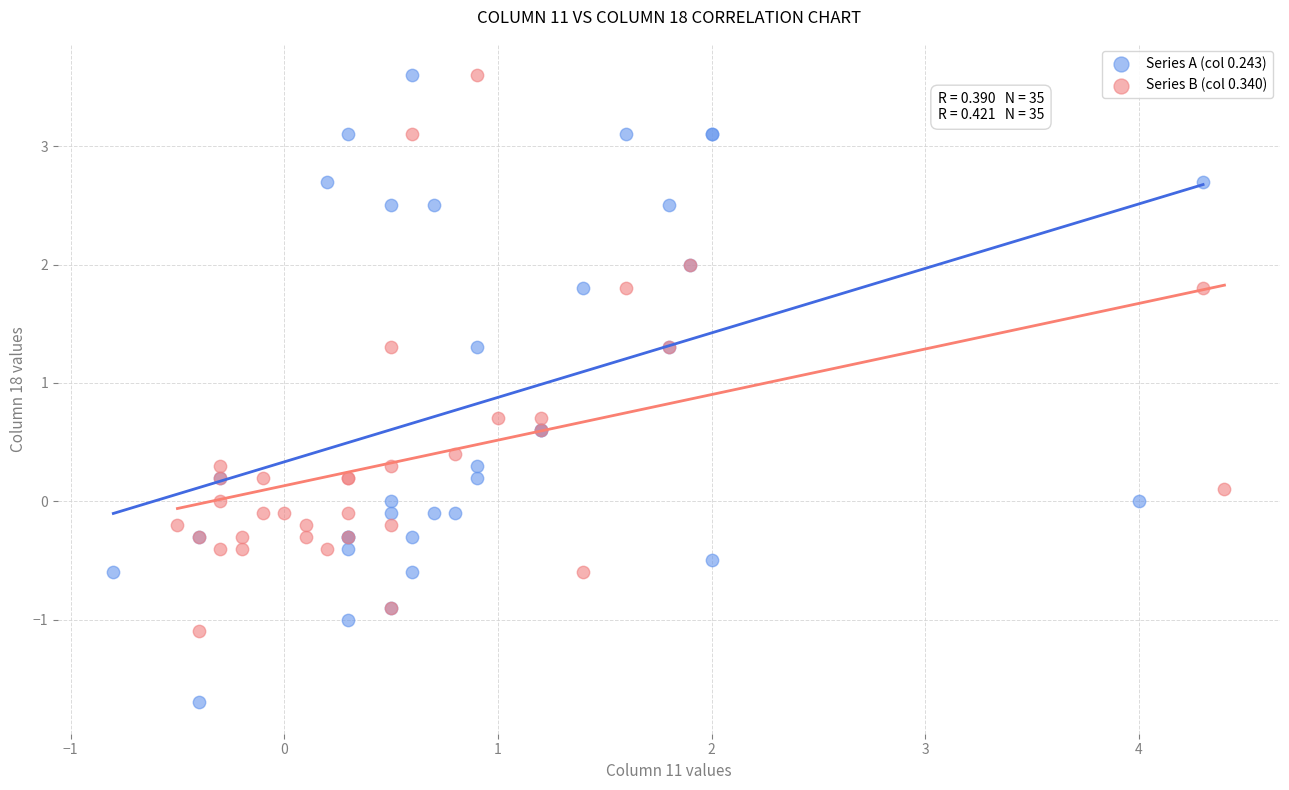

What are all the series names shown in the legend?

Series A (col 0.243), Series B (col 0.340)